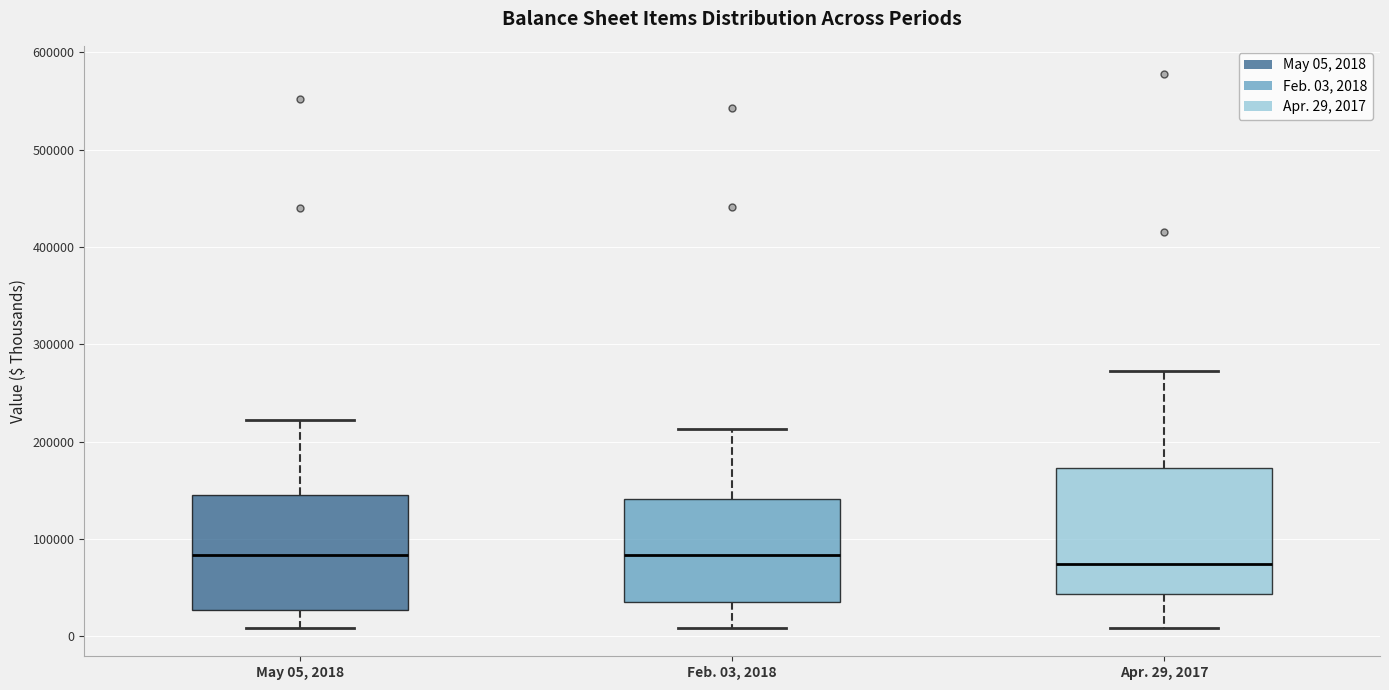

Reading left to right, read every box against the y-axis: the position of its median line, the range the box covers, and the ends of its whiskers. The values are not printed on the chart, so give them approximately, as read against the axis.

May 05, 2018: median 80000, box 30000 to 150000, whiskers 10000 to 220000
Feb. 03, 2018: median 80000, box 40000 to 140000, whiskers 10000 to 210000
Apr. 29, 2017: median 70000, box 40000 to 170000, whiskers 10000 to 270000